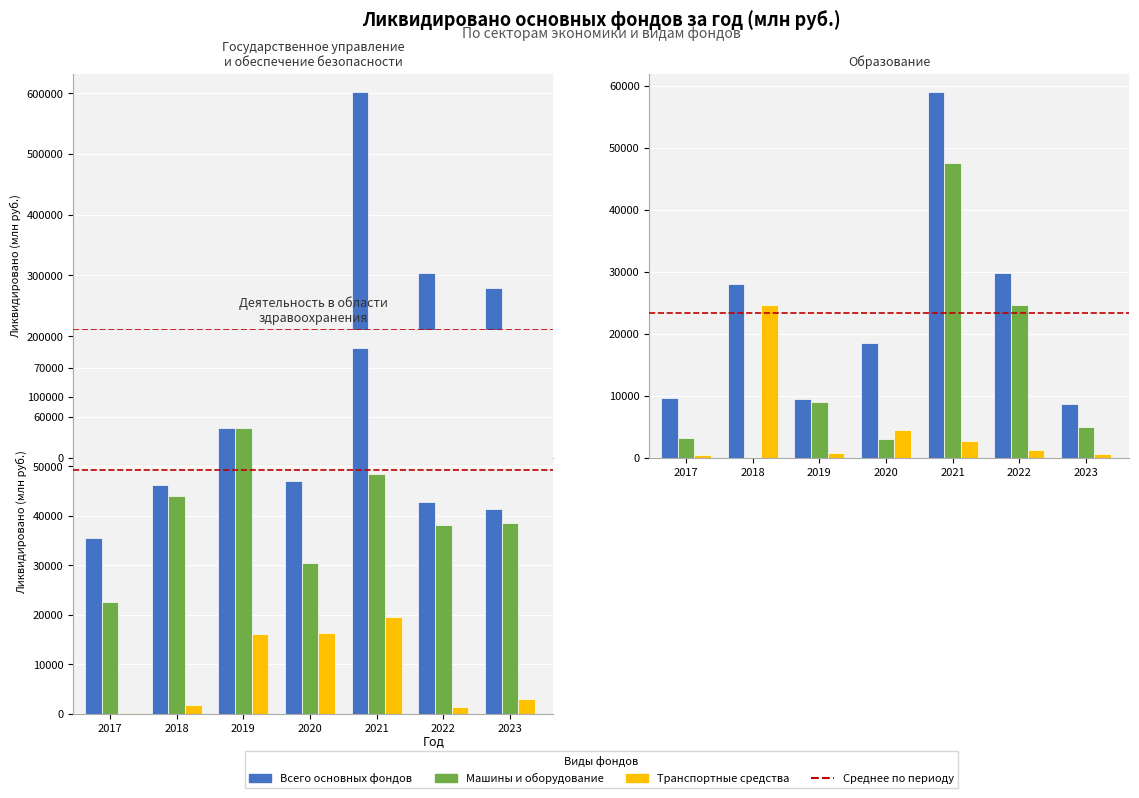

True or false: Машины и оборудование has a value of 15564 at 2022.

False